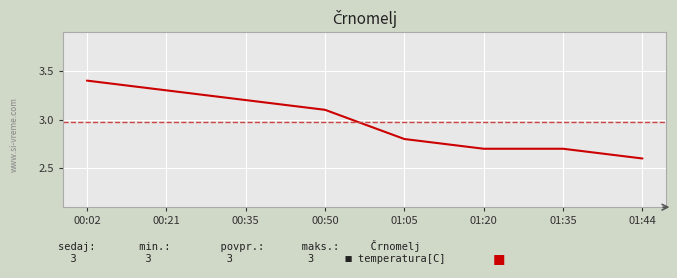

Reading left to right, list all the values displayed in this chart.

00:02=3.4	00:21=3.3	00:35=3.2	00:50=3.1	01:05=2.8	01:20=2.7	01:35=2.7	01:44=2.6